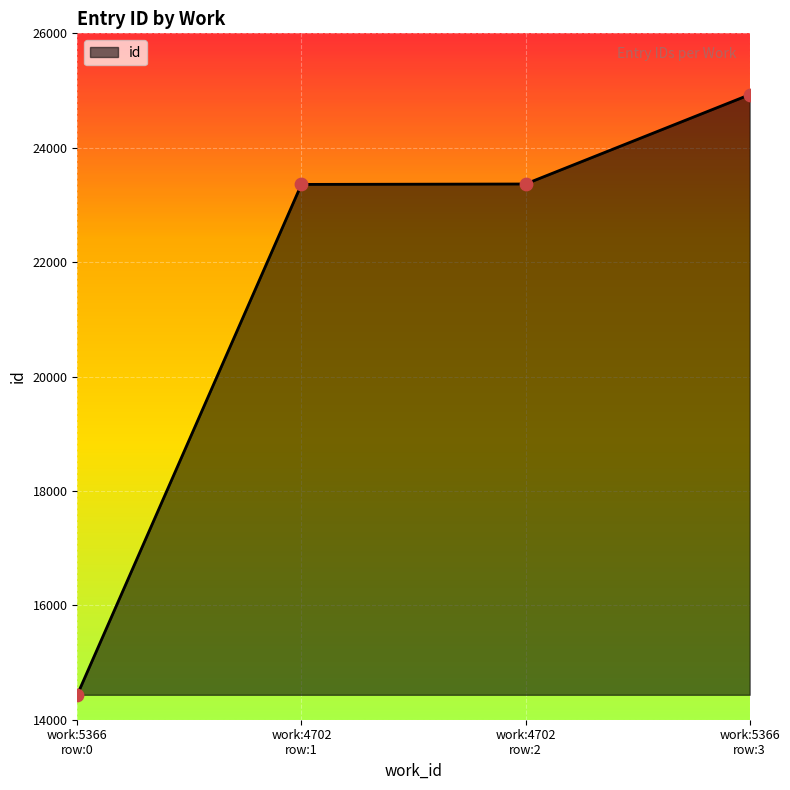

What is the maximum value shown in the chart?

24928